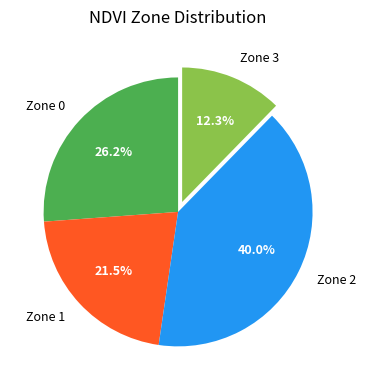

Which category has the biggest portion of the pie?

Zone 2